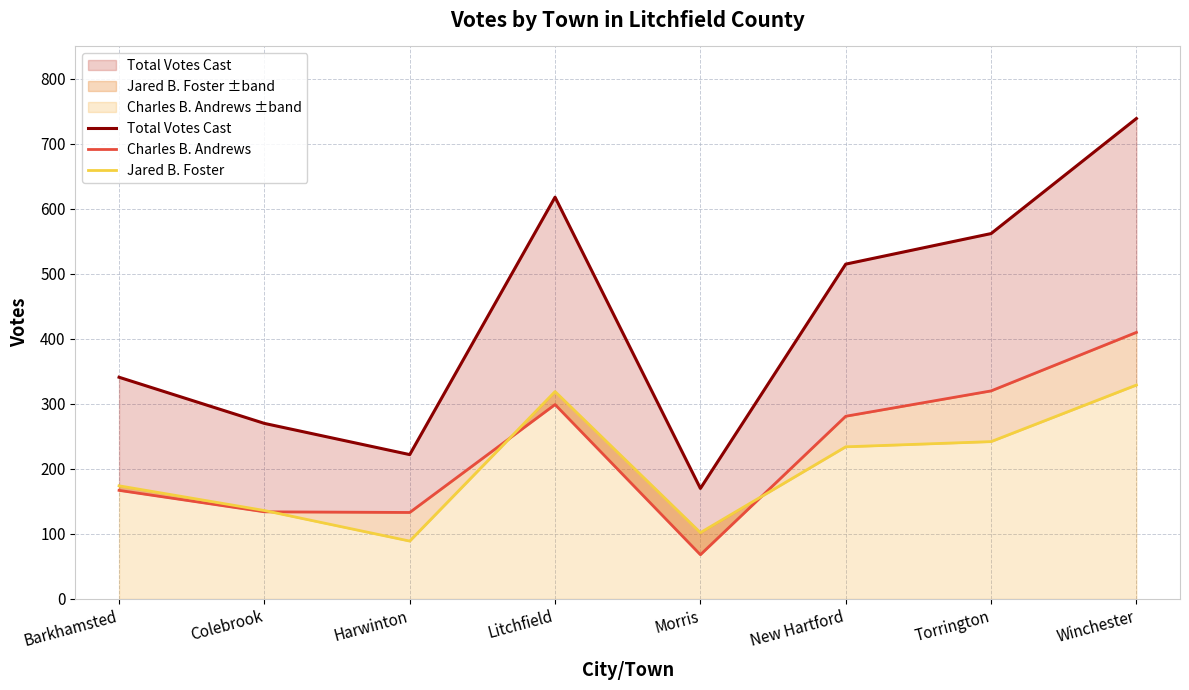

Where is the first local minimum for Charles B. Andrews?

Harwinton